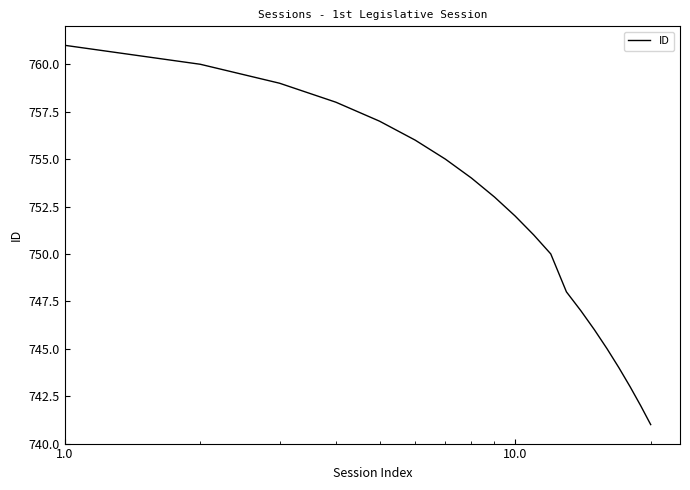

Is this an area chart (filled region under the line)?

No